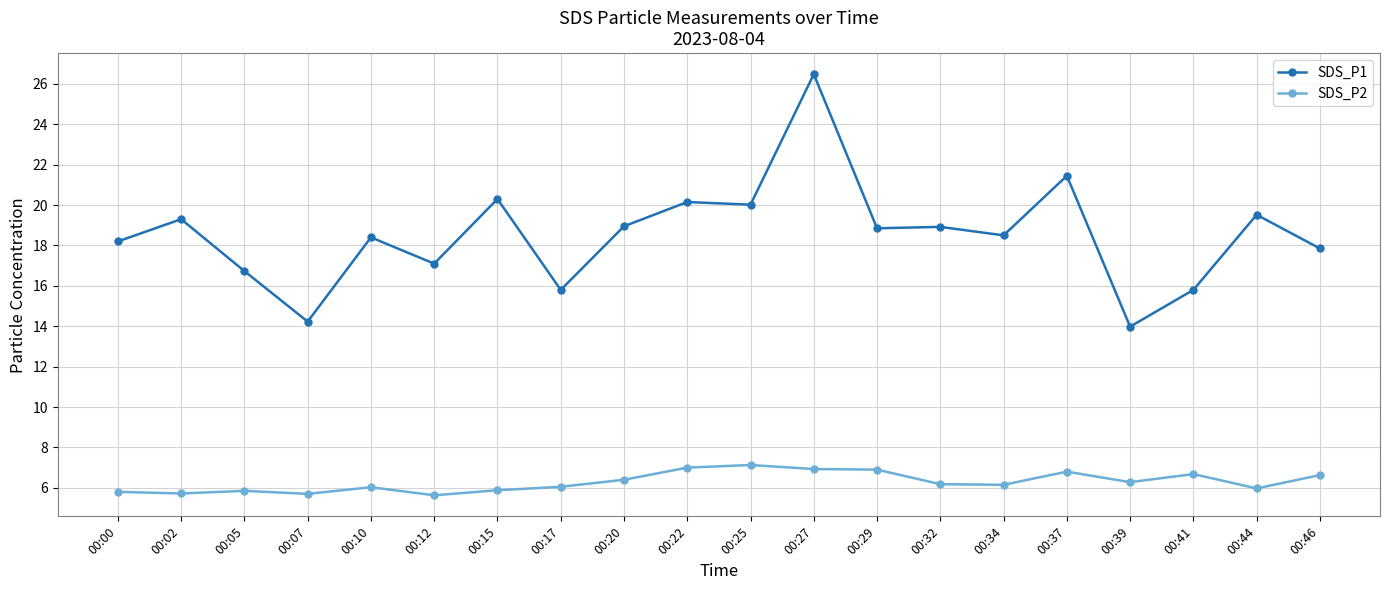

Is it true that SDS_P2 equals 5.8 at 00:00?

True